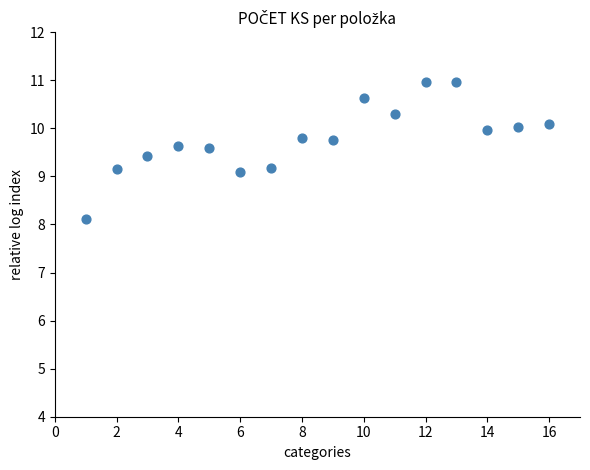

What is the range of X values (max minus min)?

15.0